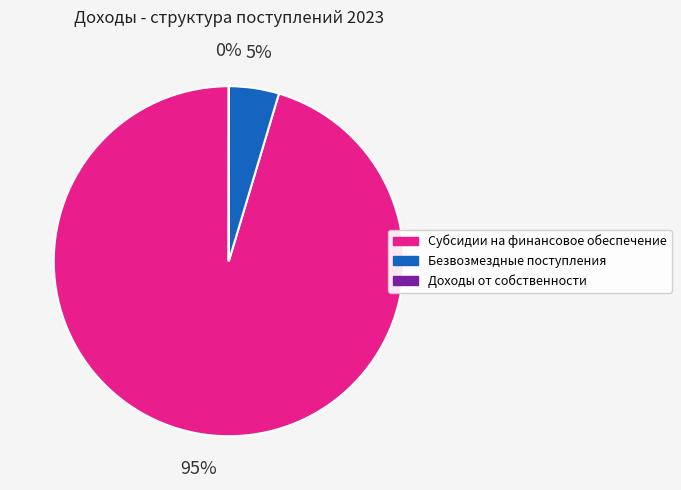

To the nearest percent, what is the average slice percentage?

33%